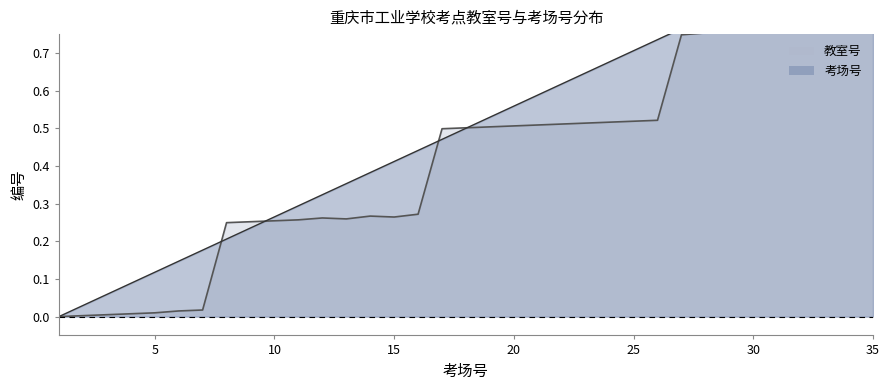

Where is the first local minimum for 教室号?

13